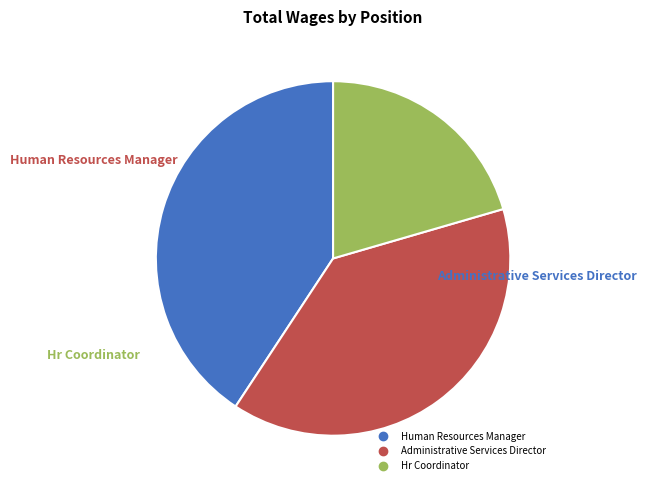

The Hr Coordinator slice represents 21% of the pie. True or false?

True